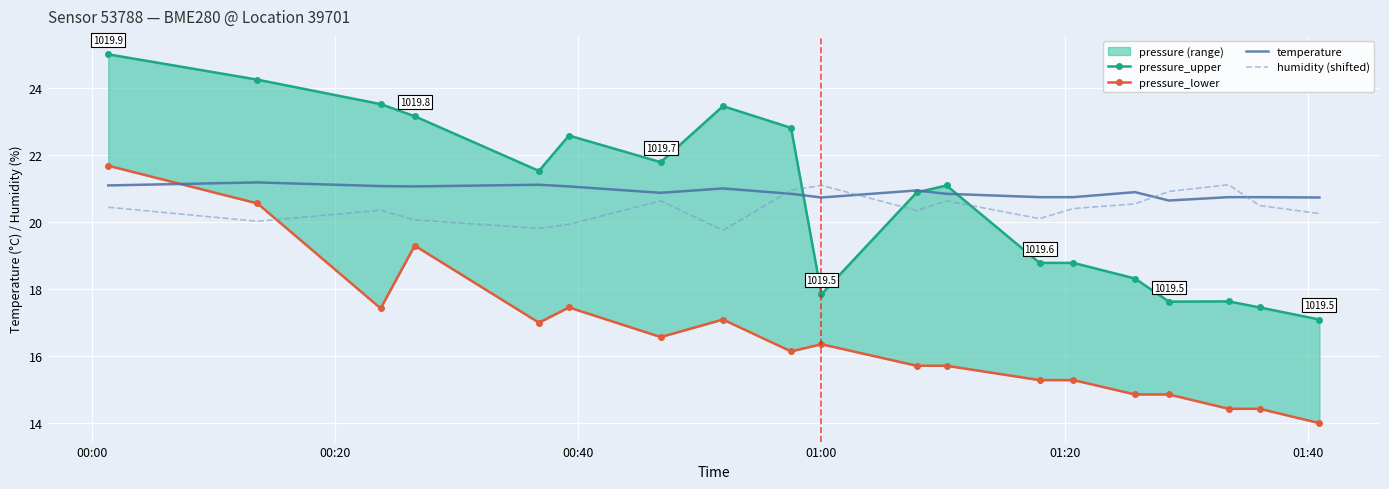

What is the lowest value of the humidity (shifted) series?

19.8